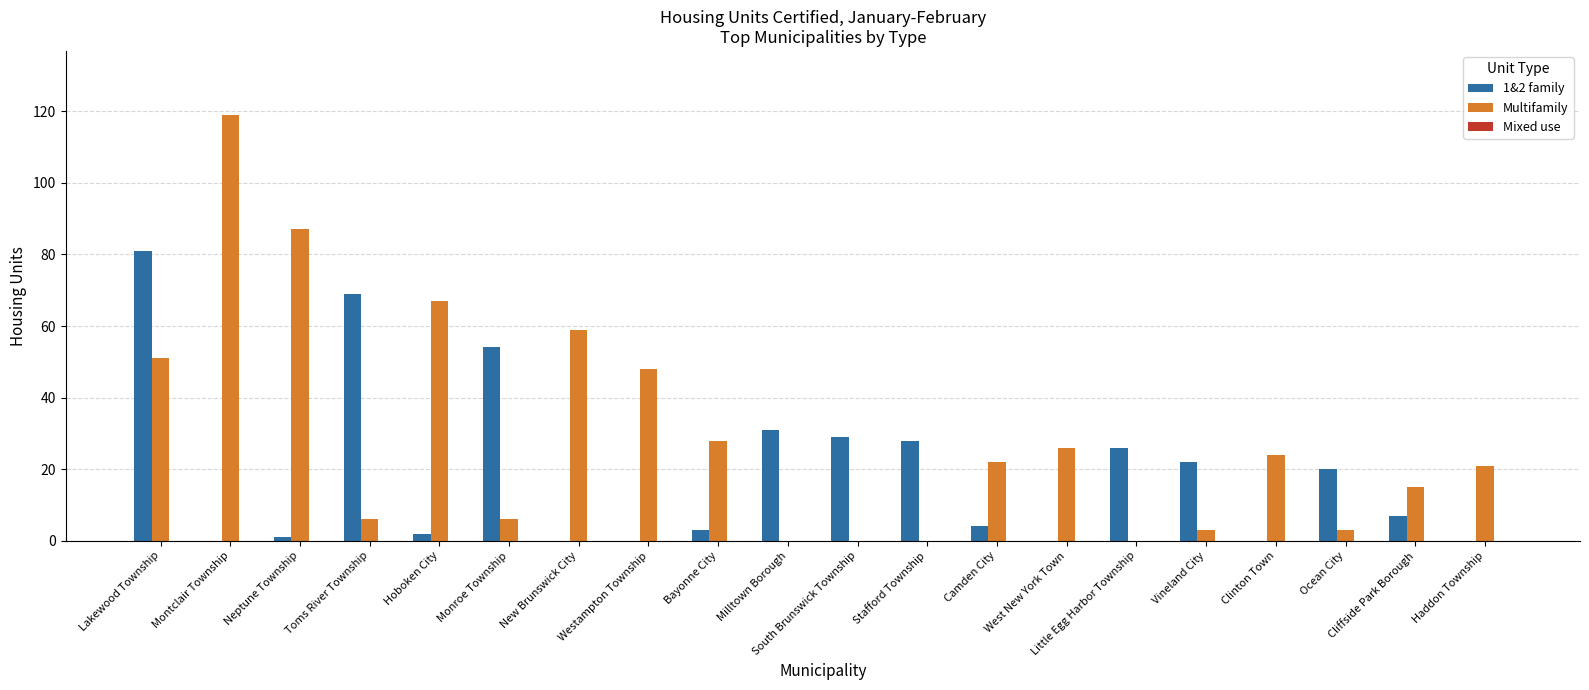

At which label does 1&2 family reach its peak?

Lakewood Township